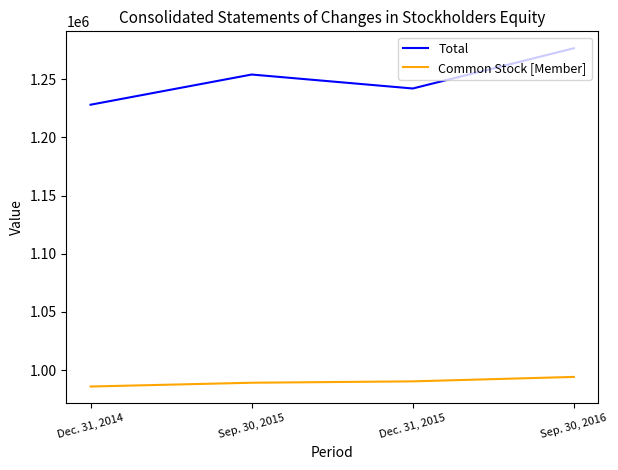

Where is the first local maximum for Total?

Sep. 30, 2015